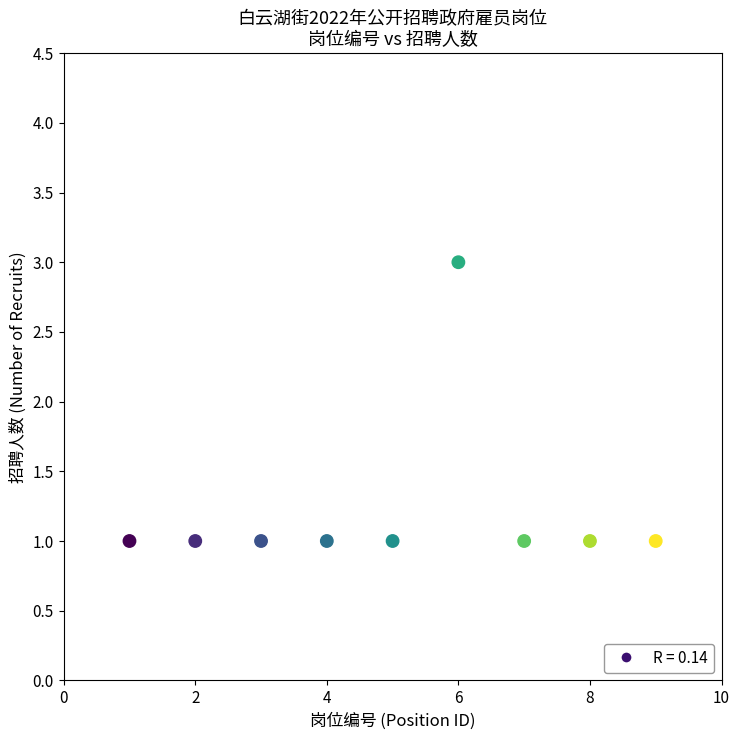

What is the average X value?

5